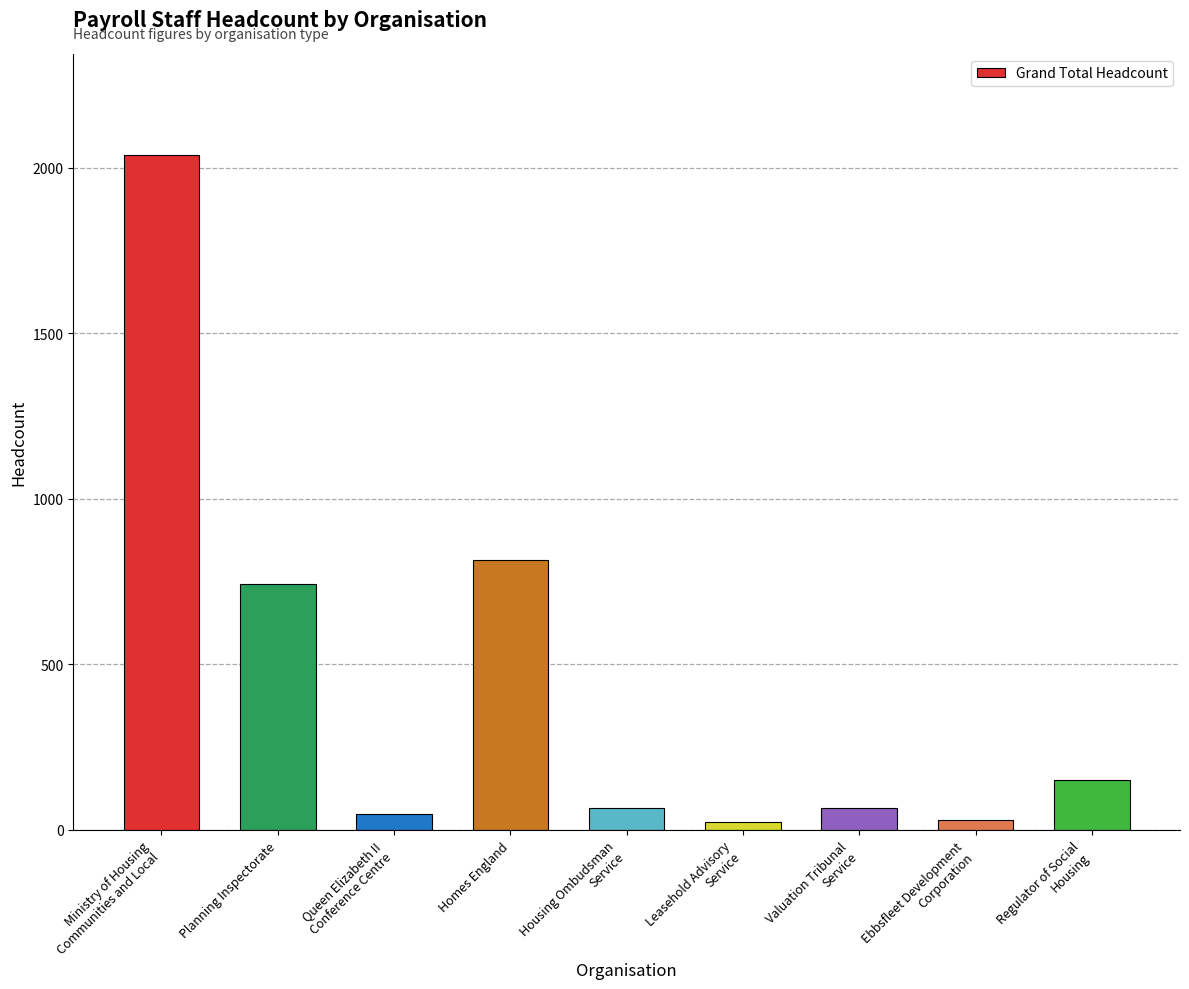

What position from the left is Leasehold Advisory
Service?

6